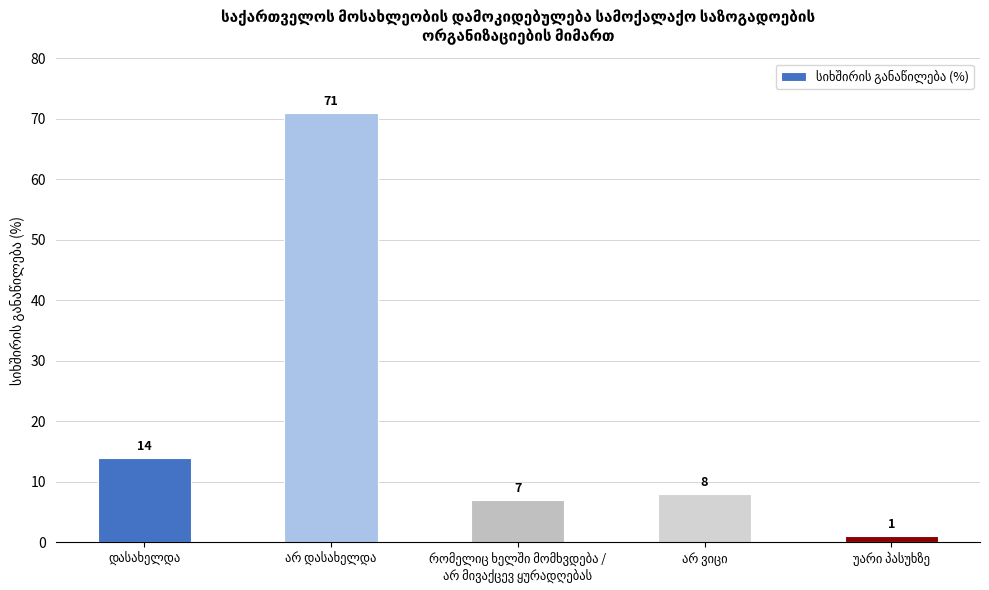

What is the average value?

20